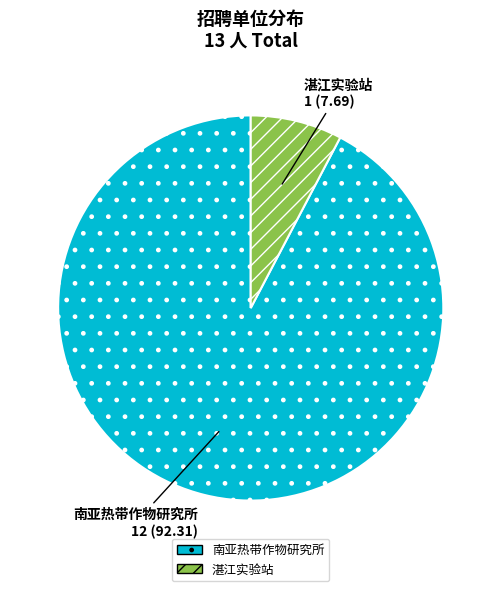

Between 南亚热带作物研究所 and 湛江实验站, which is larger?

南亚热带作物研究所